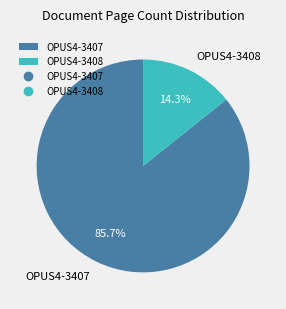

Which has a higher value, OPUS4-3407 or OPUS4-3408?

OPUS4-3407